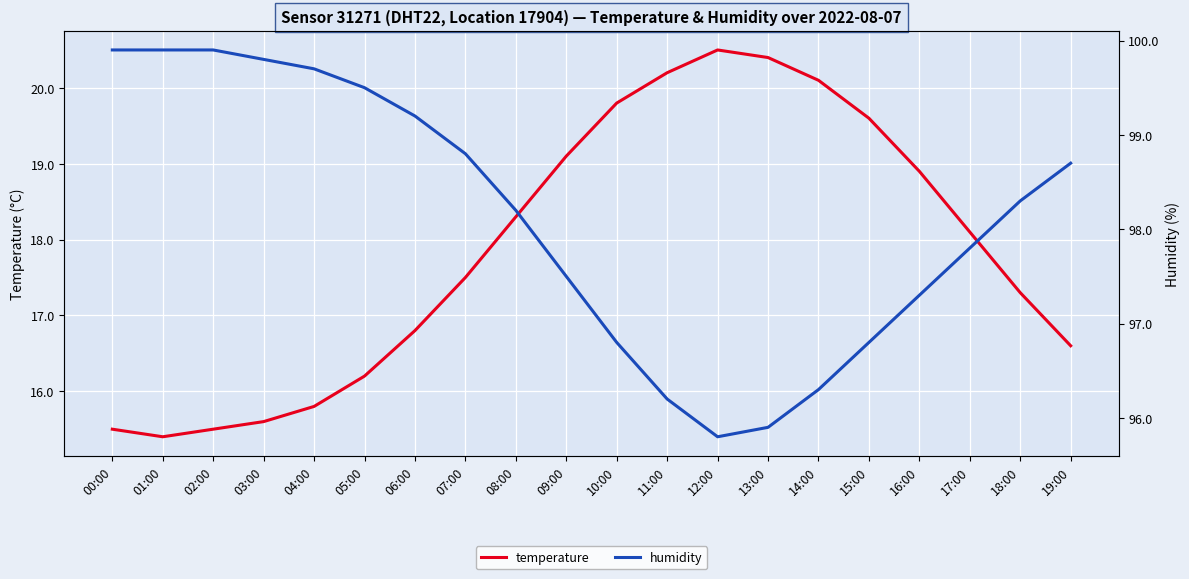

Is the value of temperature at 08:00 greater than the value of humidity at 16:00?

No